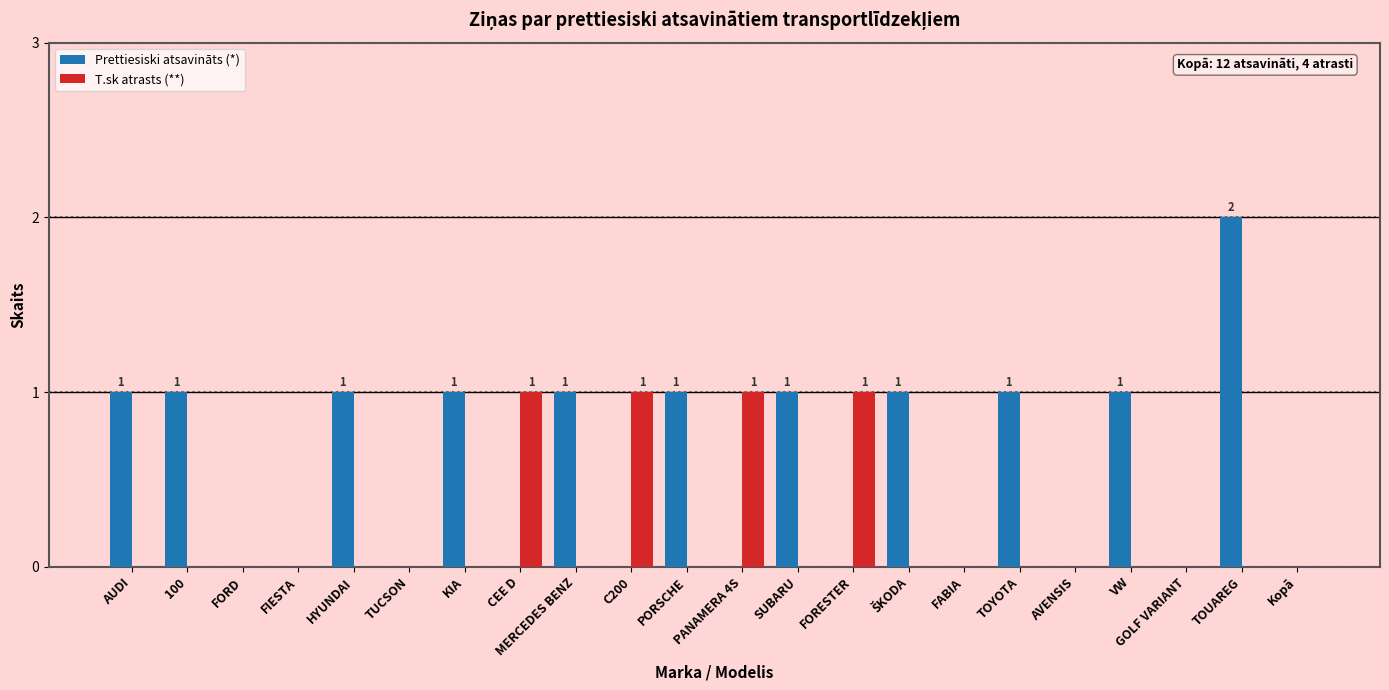

Between FIESTA and C200, which series saw the biggest shift?

T.sk atrasts (**)